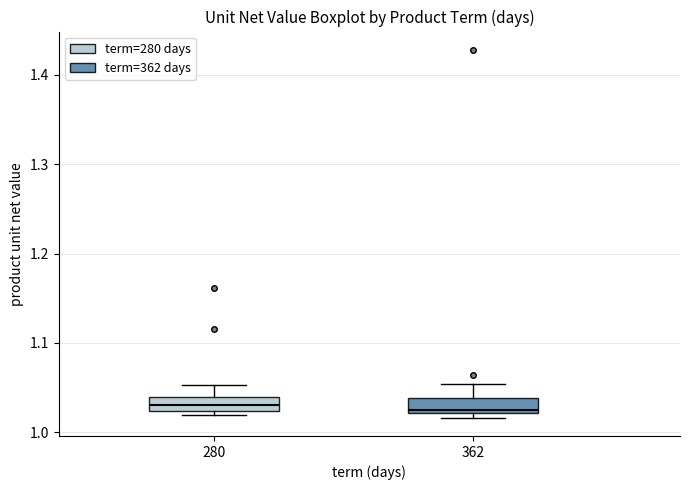

Reading left to right, read every box against the y-axis: the position of its median line, the range the box covers, and the ends of its whiskers. The values are not printed on the chart, so give them approximately, as read against the axis.

280: median 1.03, box 1.02 to 1.04, whiskers 1.02 (just below the box's lower edge) to 1.05
362: median 1.03, box 1.02 to 1.04, whiskers 1.02 (just below the box's lower edge) to 1.05